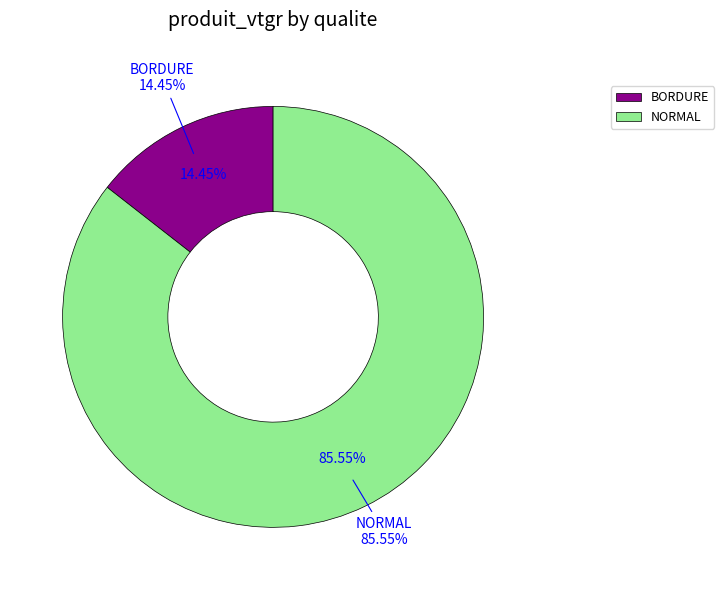

Does 8 account for over 50% of the chart?

No